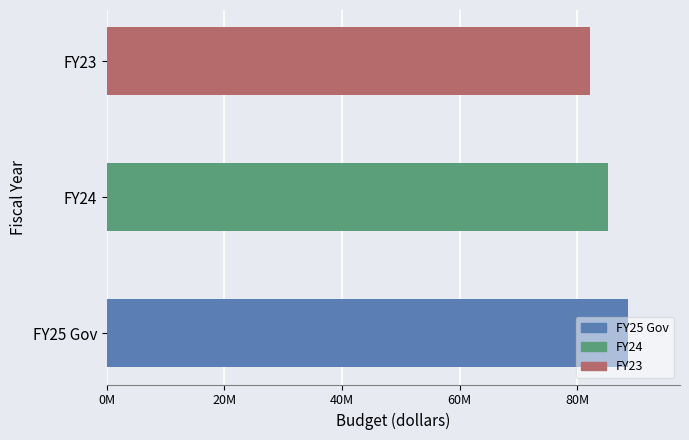

At which label is adjusted for inflation (CPI) closest to 85325521?

FY24